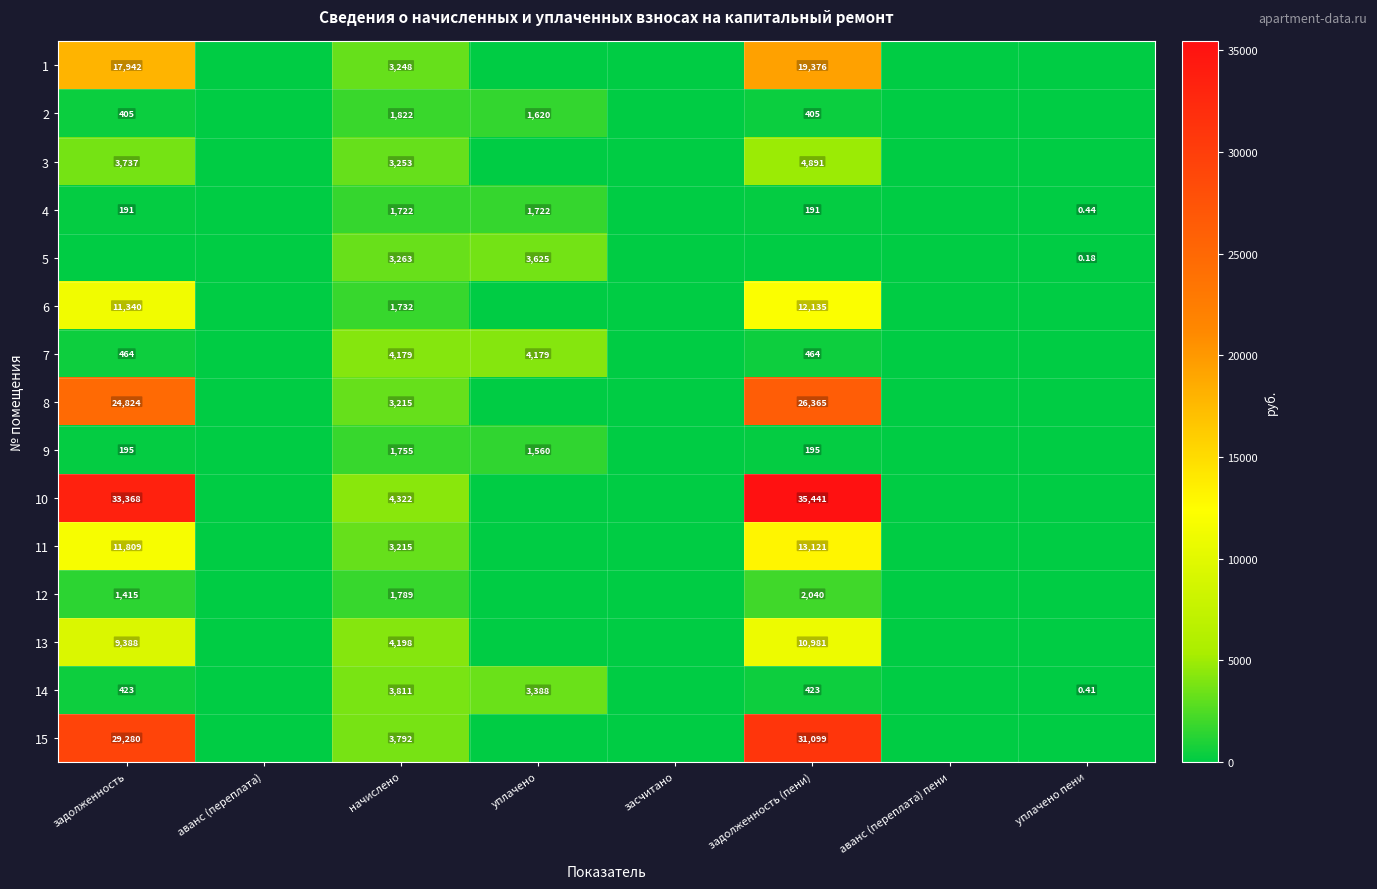

What is the difference between the 4 values at начислено and задолженность (пени)?

1530.6